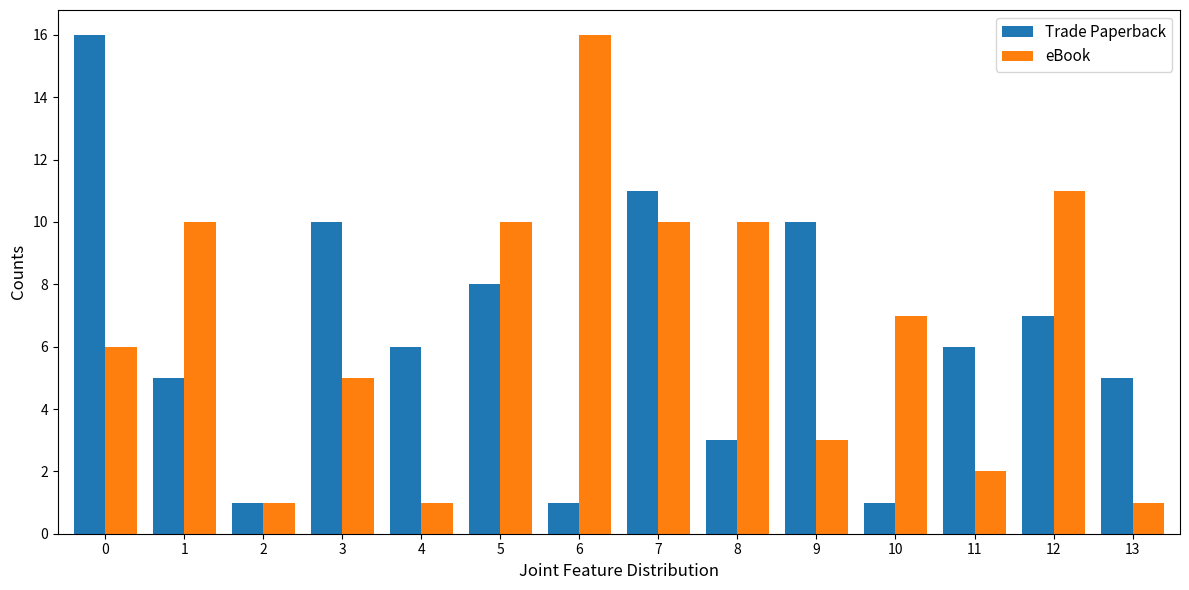

Between 2 and 12, which series saw the biggest shift?

eBook